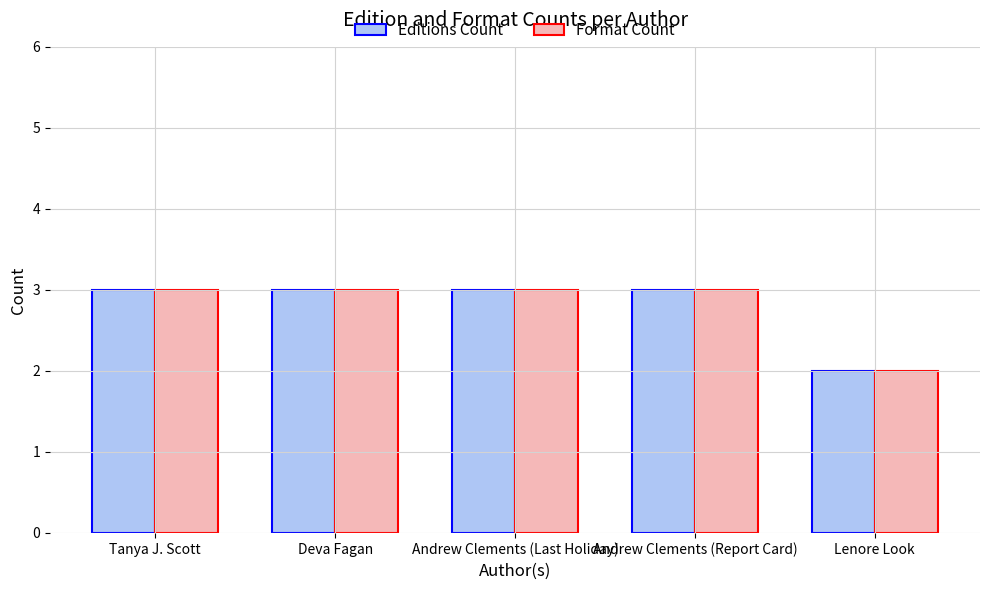

What value does the Format Count series have at Andrew Clements (Report Card)?

3